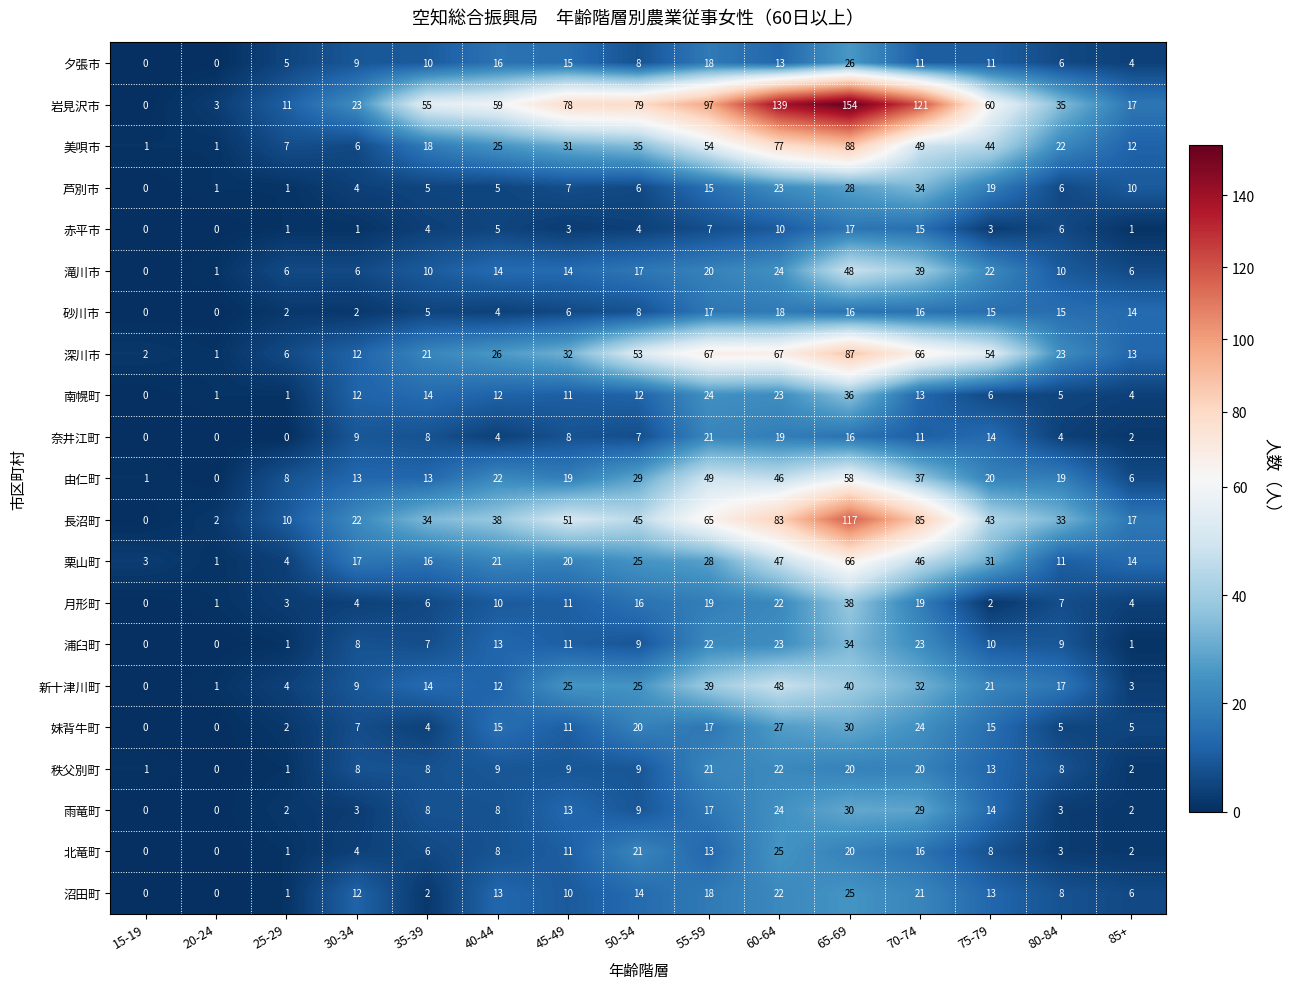

What is the difference between the highest and lowest values at 70-74?

110